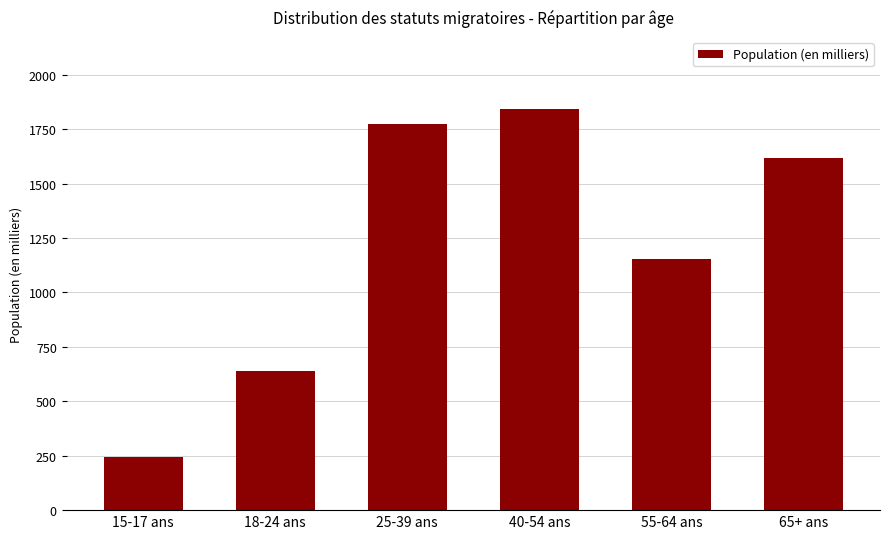

Is it true that the value at 65+ ans is 630.0?

False